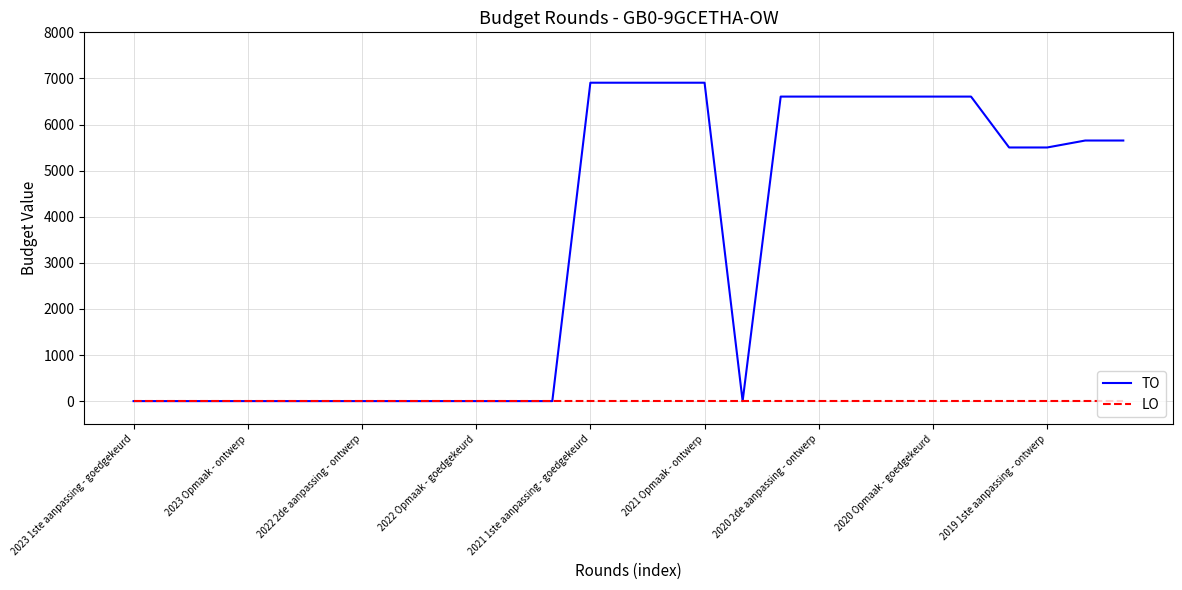

List the series in order of their overall mean, highest first.

TO, LO